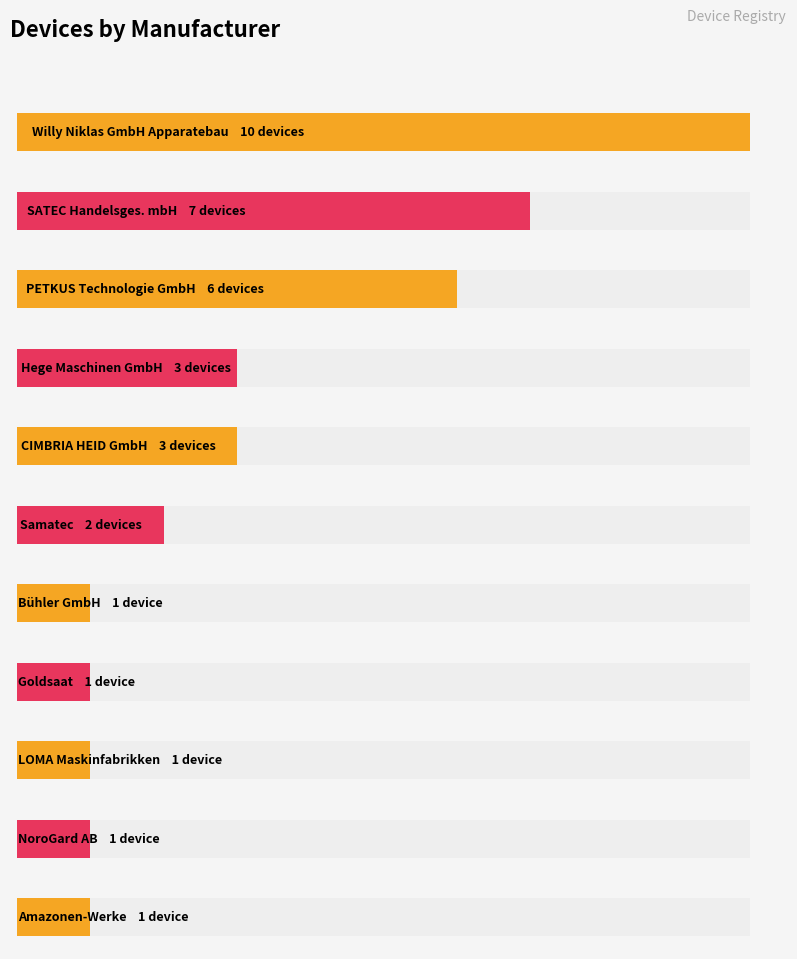

Reading left to right, transcribe all the data shown in this chart.

Willy Niklas GmbH Apparatebau=10	SATEC Handelsges. mbH=7	PETKUS Technologie GmbH=6	Hege Maschinen GmbH=3	CIMBRIA HEID GmbH=3	Samatec=2	Bühler GmbH=1	Goldsaat=1	LOMA Maskinfabrikken=1	NoroGard AB=1	Amazonen-Werke=1